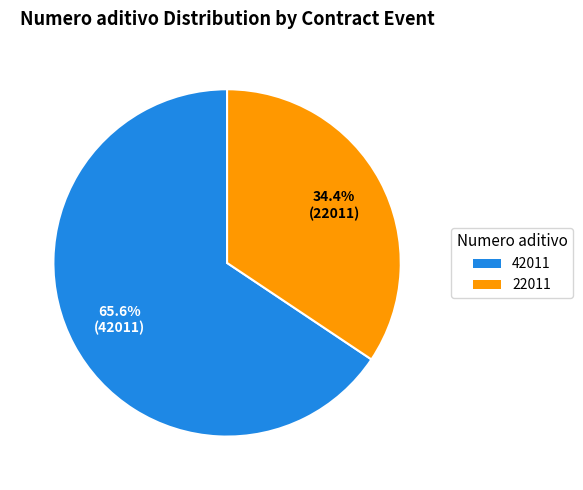

To the nearest percent, what portion does 22011 represent?

34%